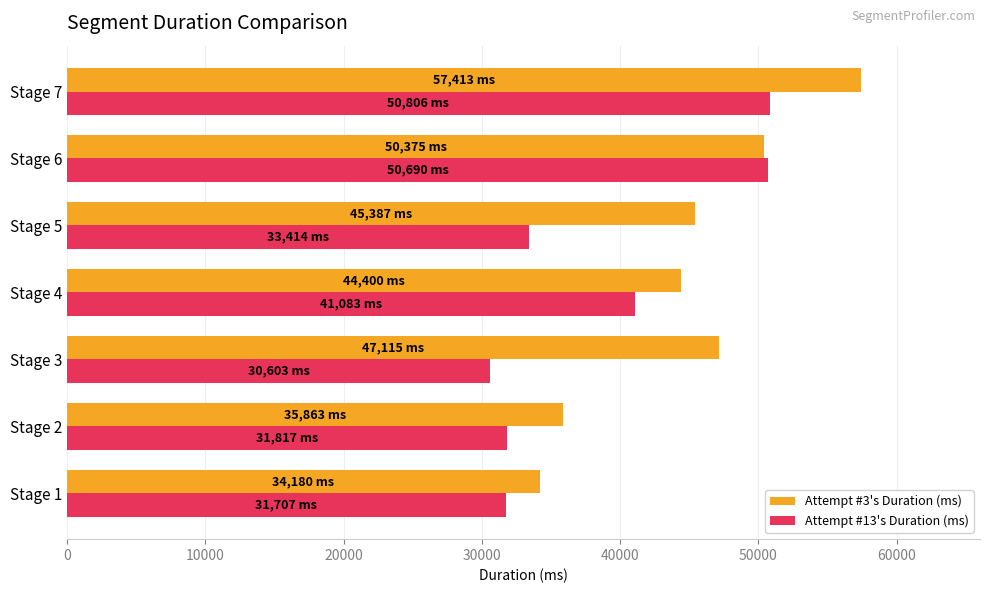

What is the smallest value displayed?

30603